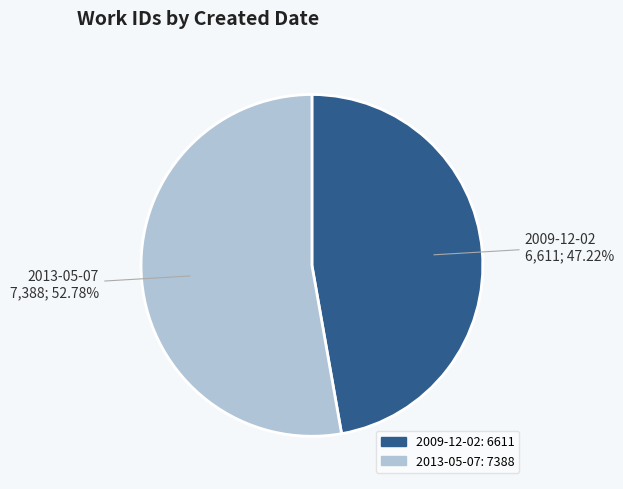

To the nearest percent, what is the difference between the 2013-05-07 and 2009-12-02 slice percentages?

6%